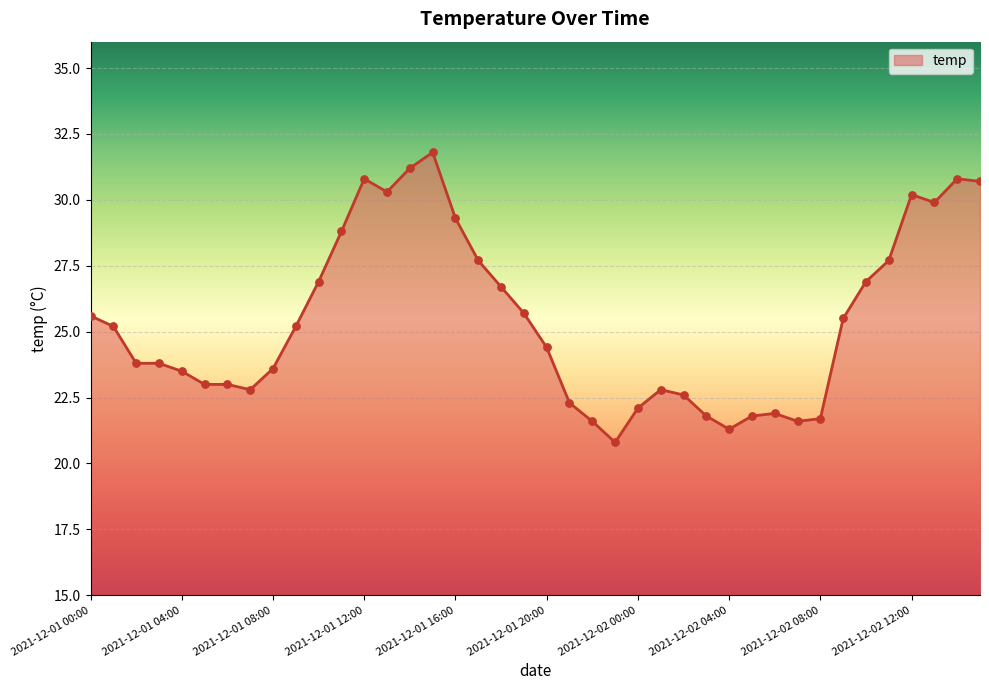

What is the minimum value shown in the chart?

20.8